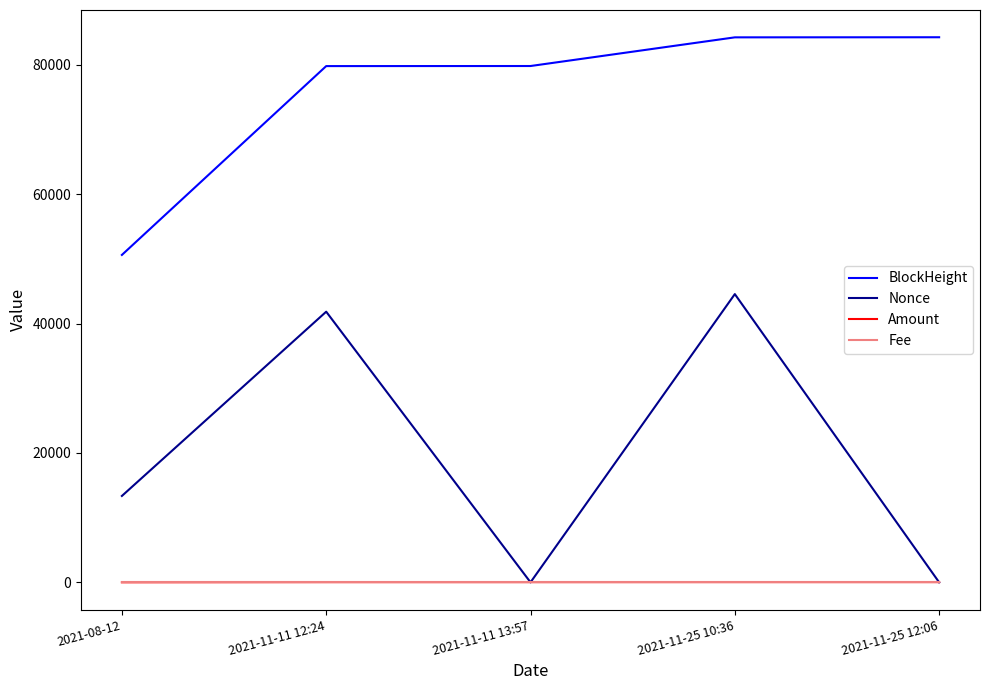

What is the total value across all series at 2021-11-11 12:24?

121636.0